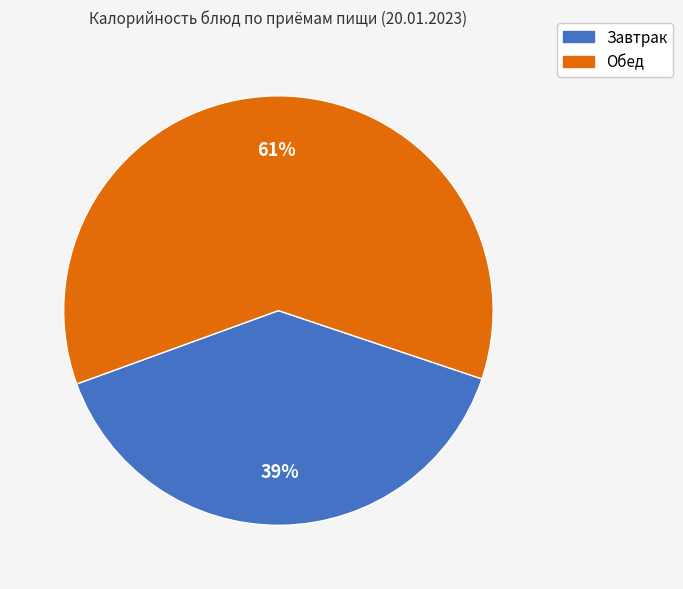

Does any single category account for the majority?

Yes